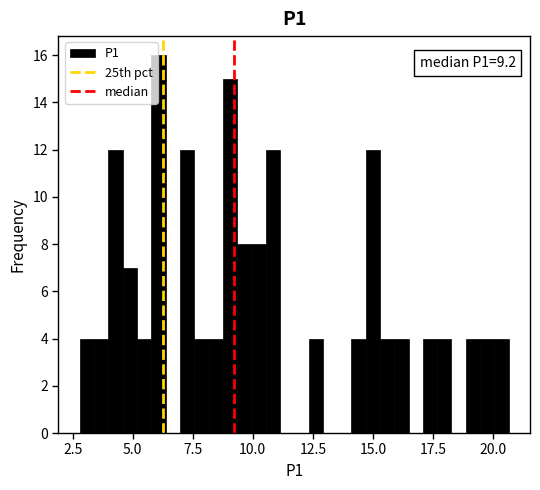

Read against the x-axis, roughly where is the centre of the tallest bar?

6.0